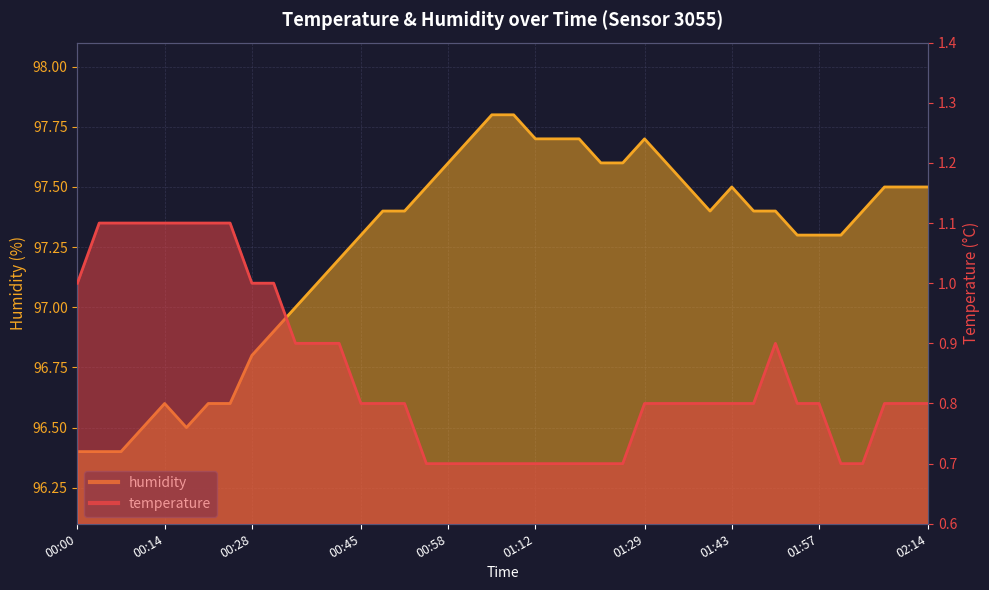

How many lines are shown in the chart?

2